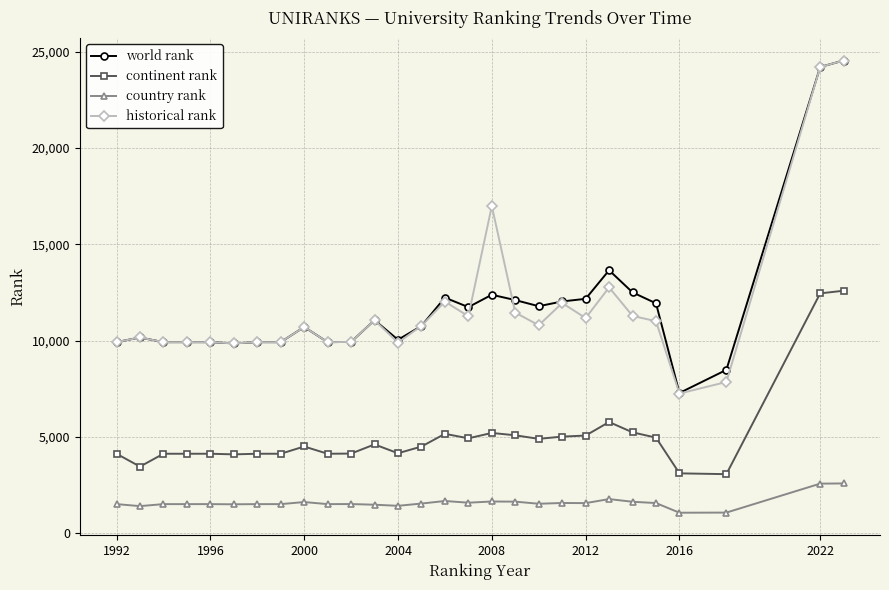

Which series has the widest spread of values?

historical rank